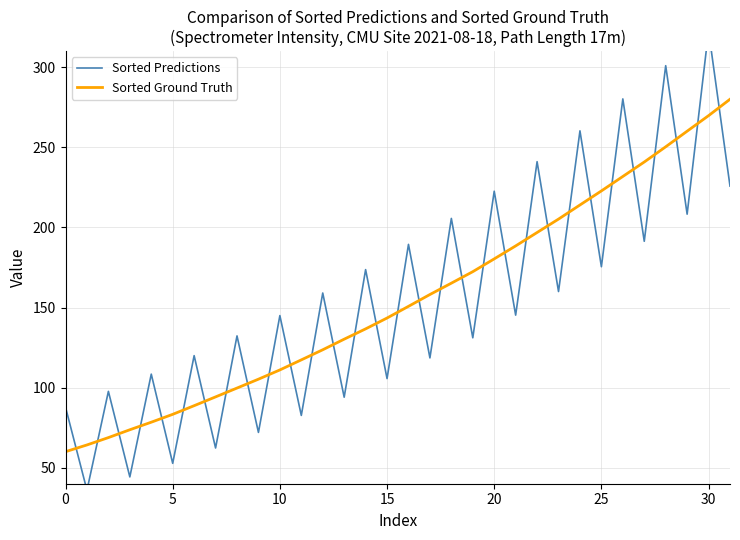

What is the sum of all Sorted Predictions values?

4951.8